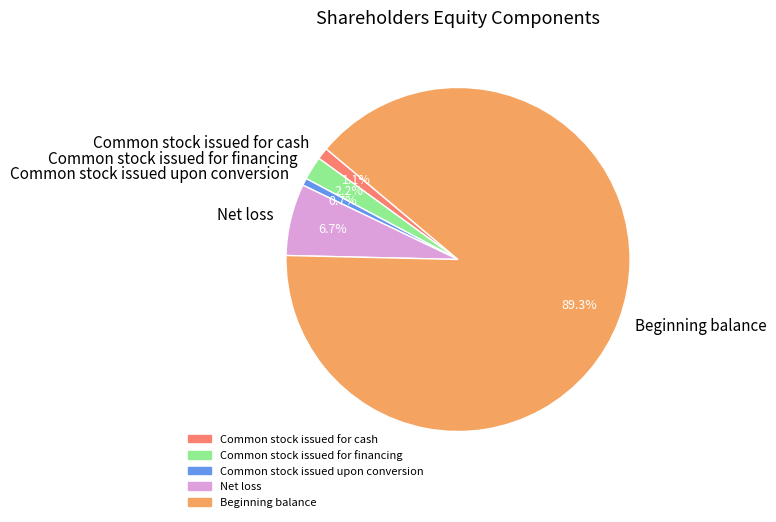

What is the total percentage of Common stock issued for financing and Common stock issued for cash?

3.3%